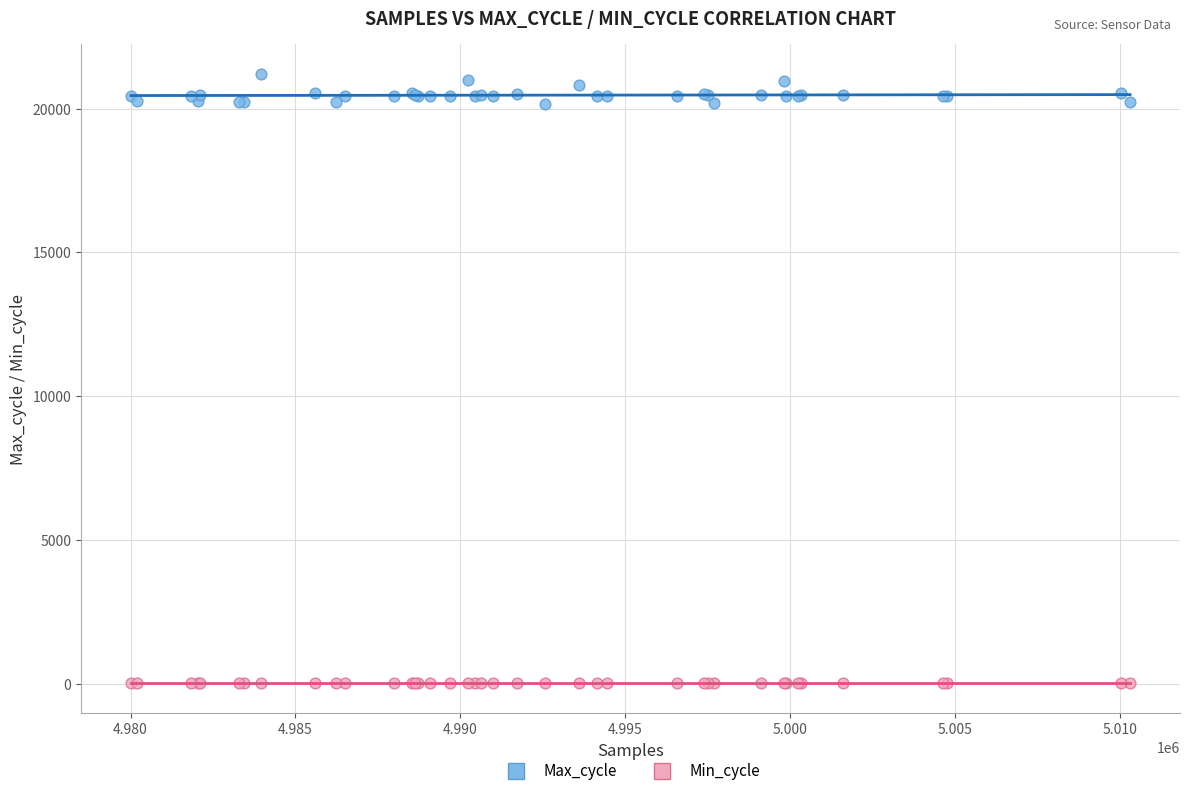

Which series contains the highest Y value?

Max_cycle